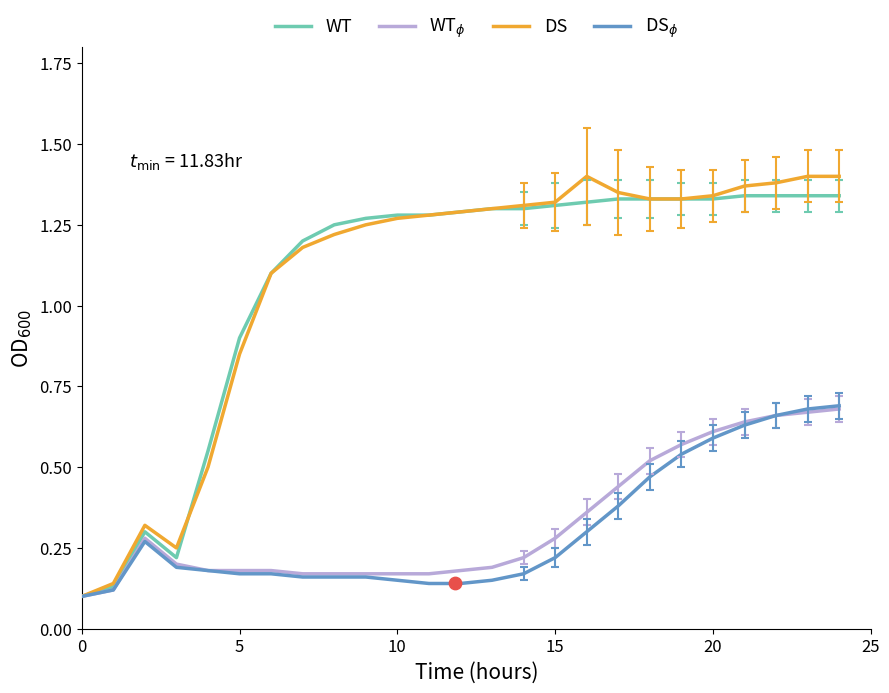

Which series has the largest Y range (max minus min)?

DS